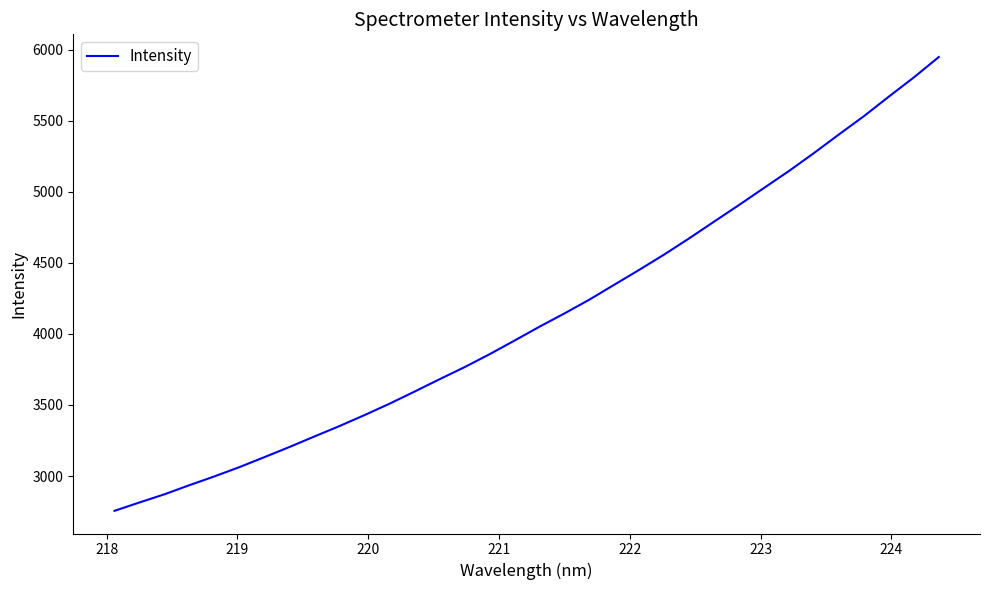

What is the greatest value displayed?

5947.7